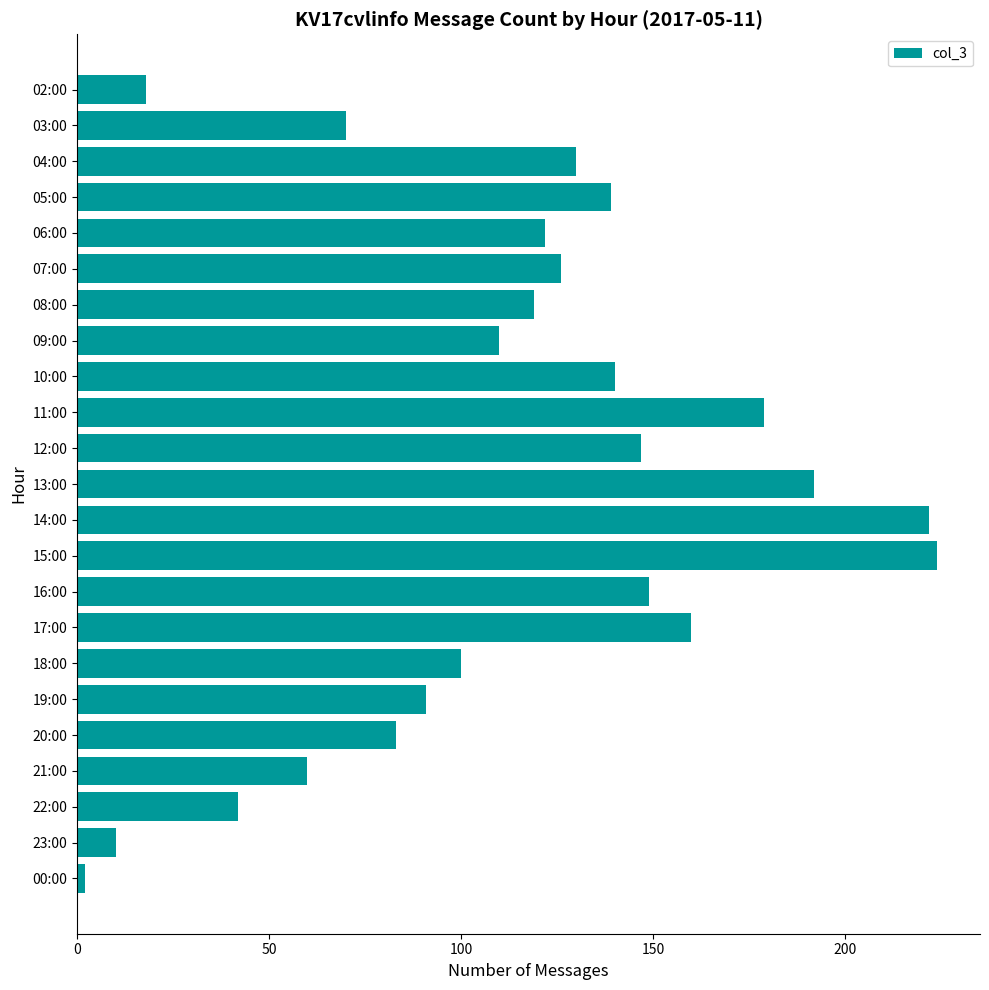

Between 16:00 and 13:00, which is larger?

13:00